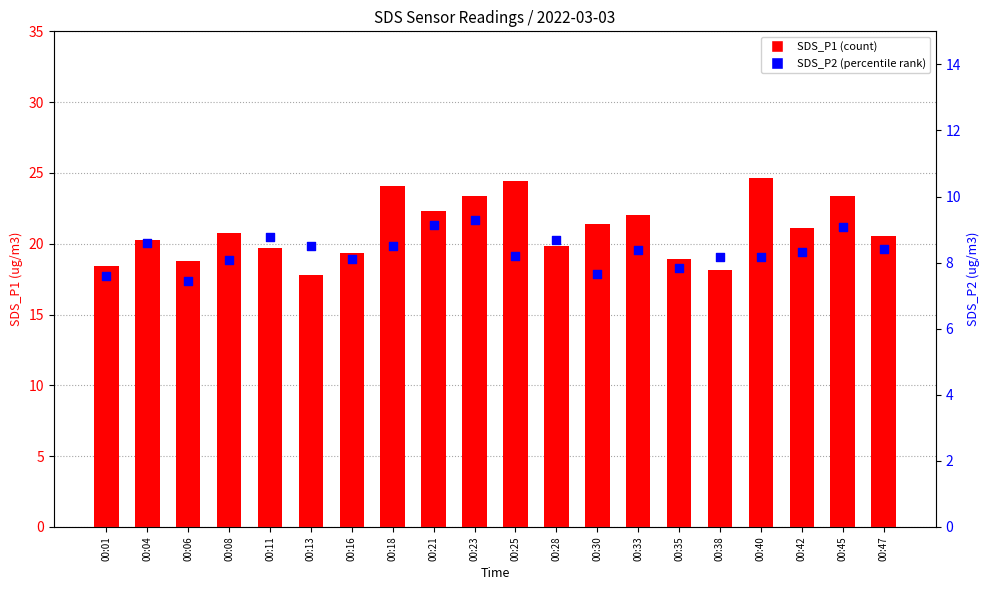

What is the total value across all series at 00:47?

28.9